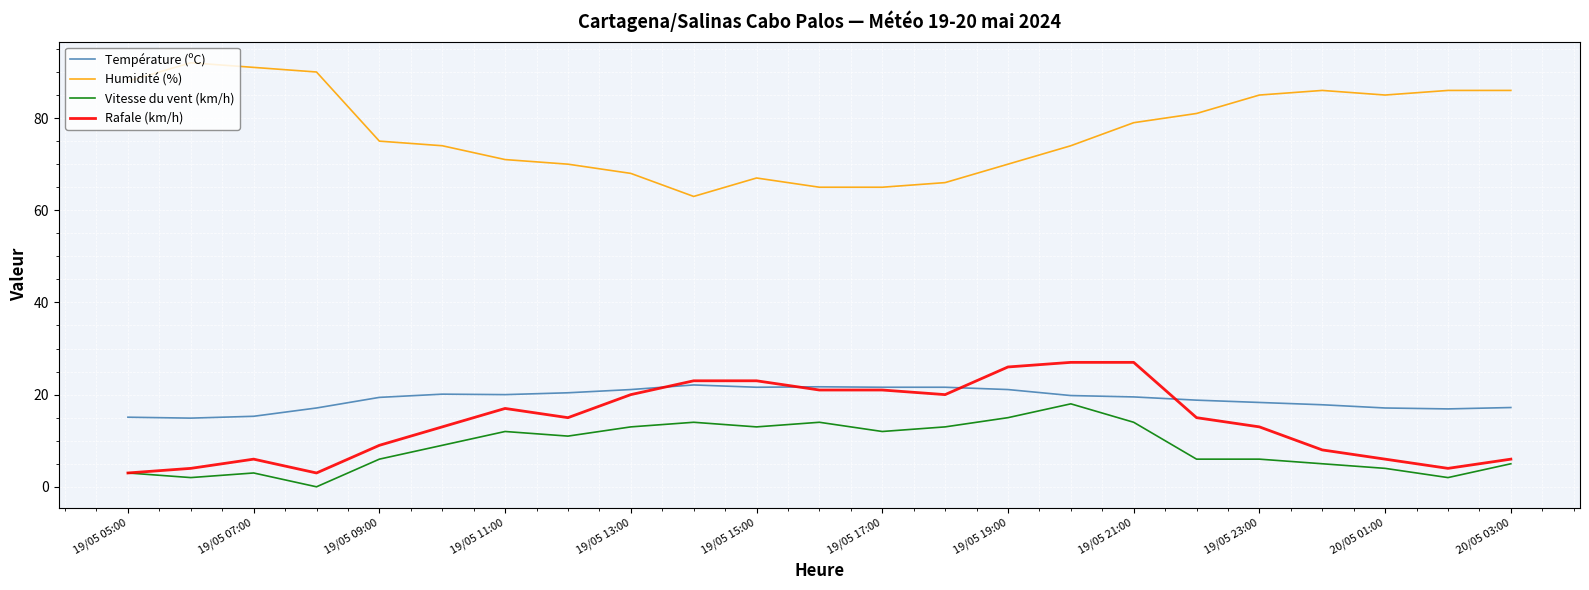

True or false: Humidité (%) and Rafale (km/h) intersect in this chart.

False